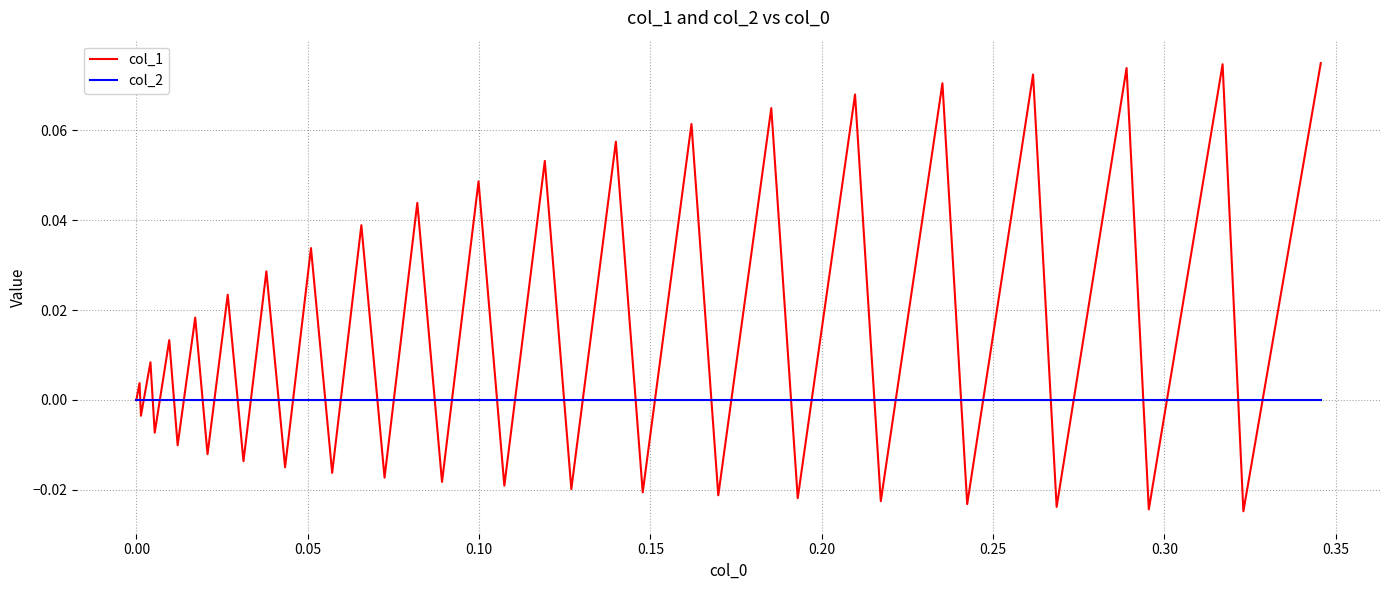

Which series has the largest total across all categories?

col_1